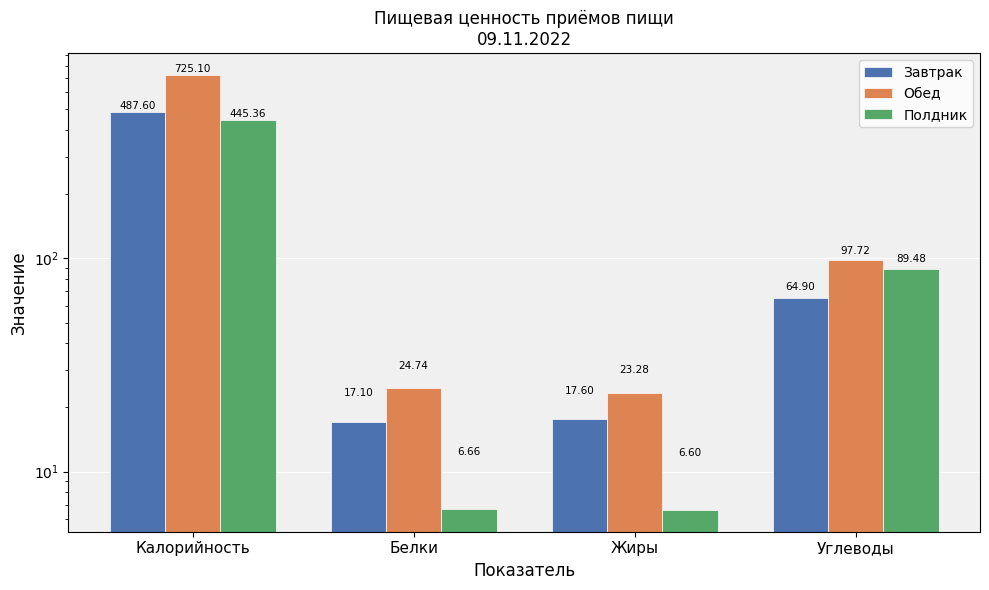

Rank the series at Углеводы from lowest to highest value.

Завтрак, Полдник, Обед